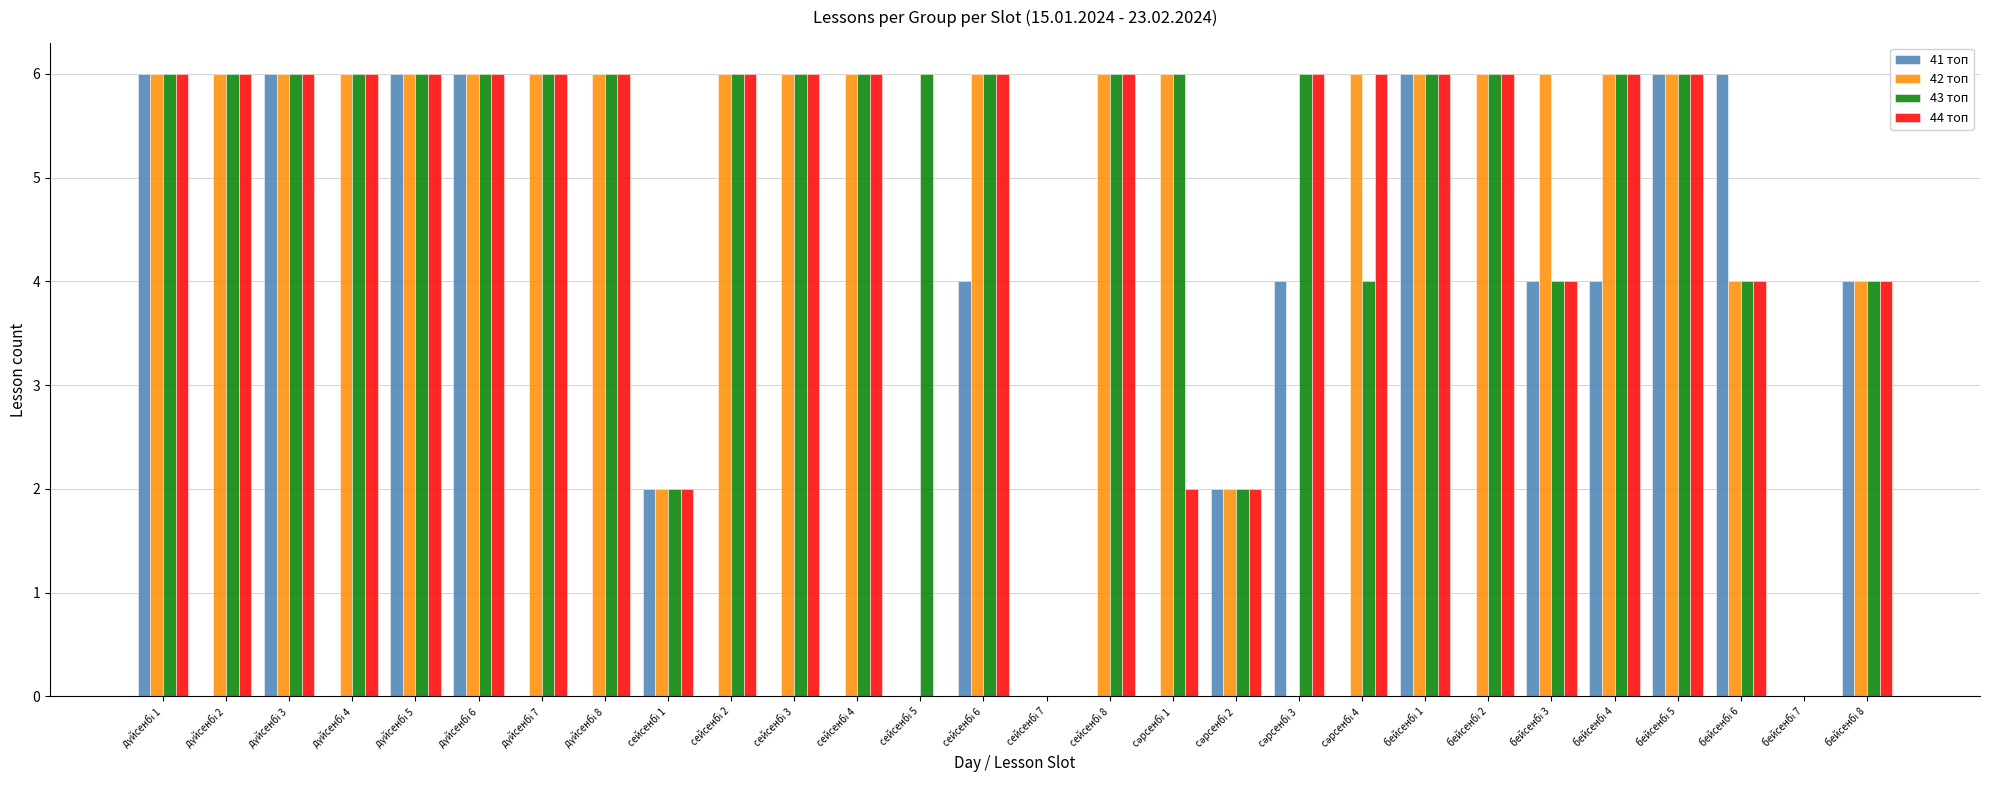

What is the maximum value shown in the chart?

6